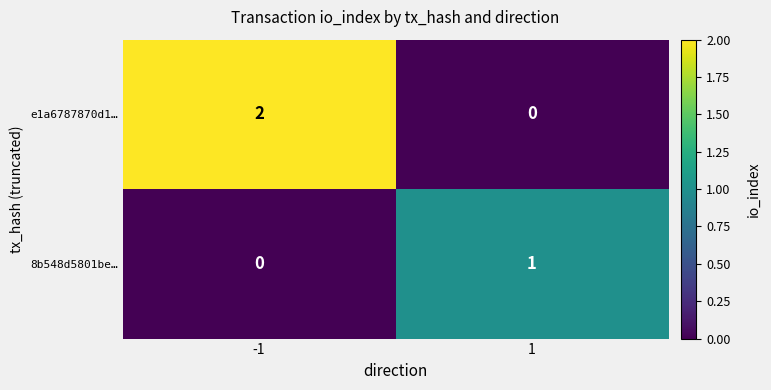

Reading left to right, extract all data points from this chart.

e1a6787870d1…: 2	0
8b548d5801be…: 0	1